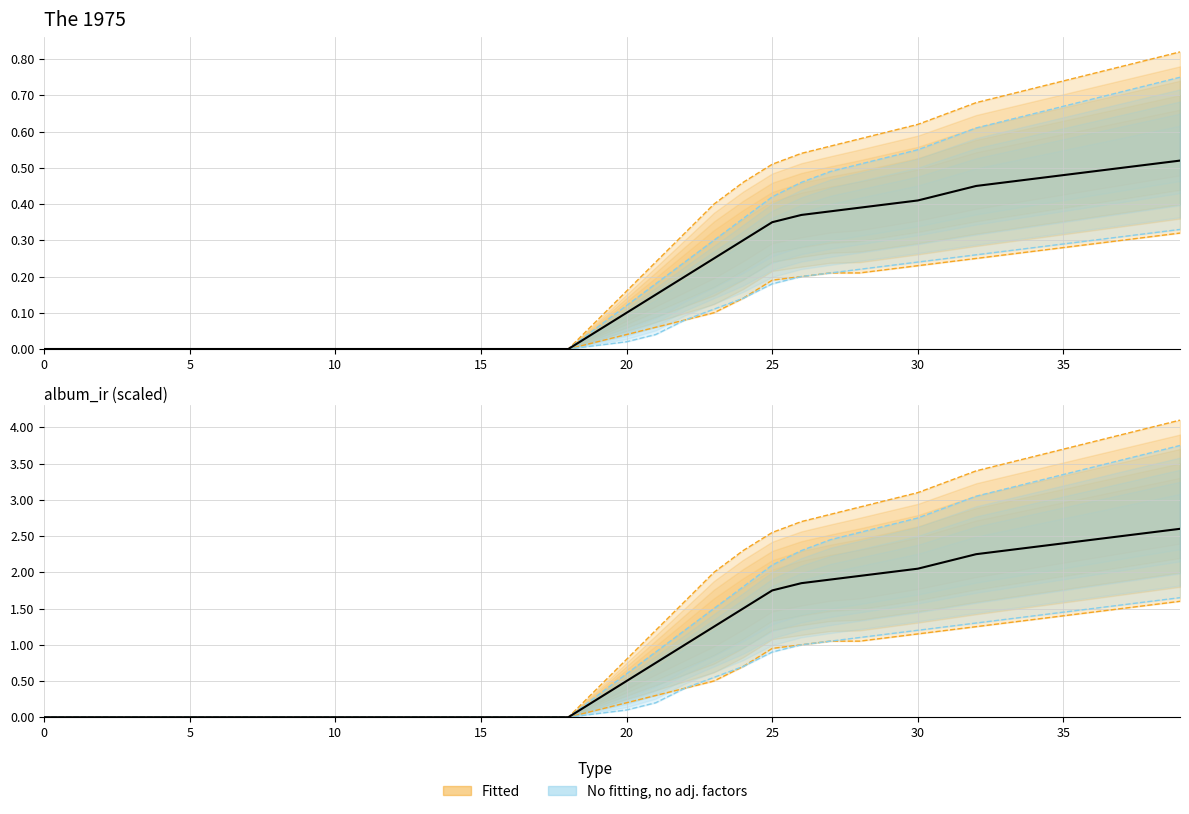

Which category has the highest value across all series?

39